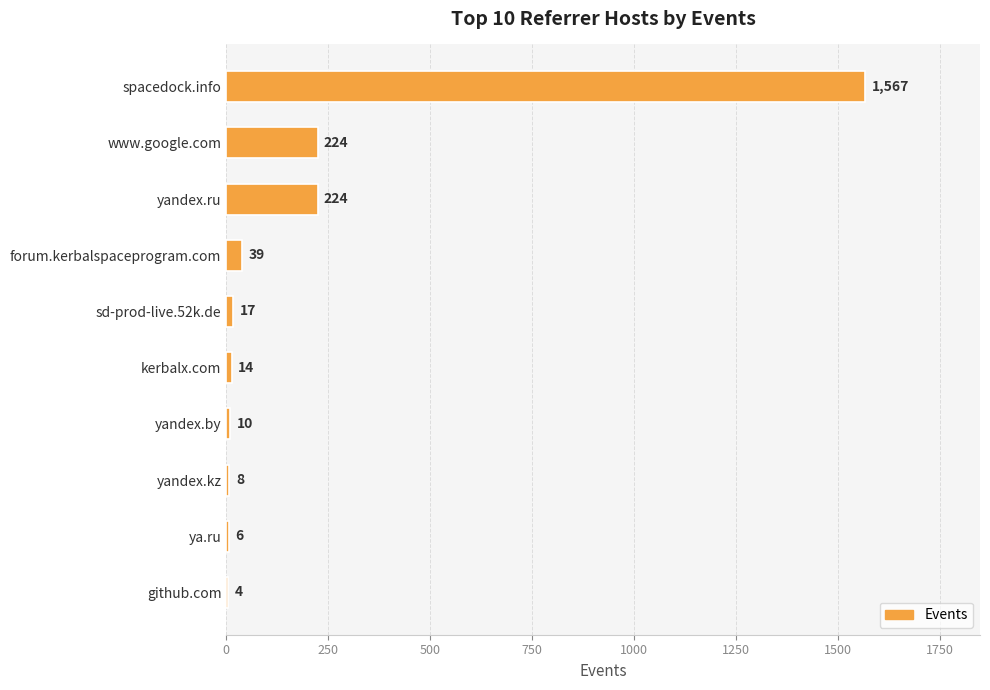

What is the sum of the values at kerbalx.com and ya.ru?

20